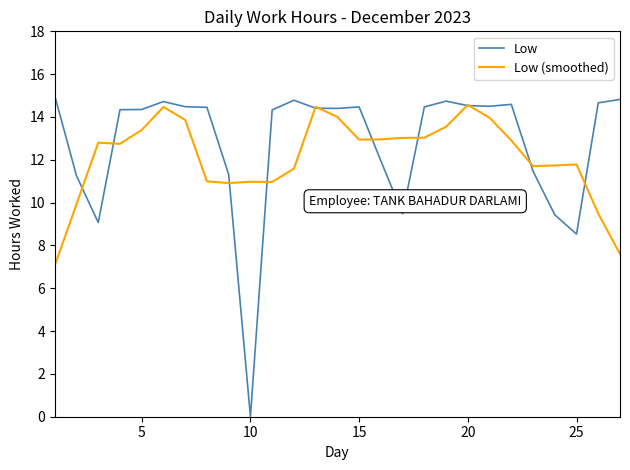

What is the minimum value for Low (smoothed)?

7.1